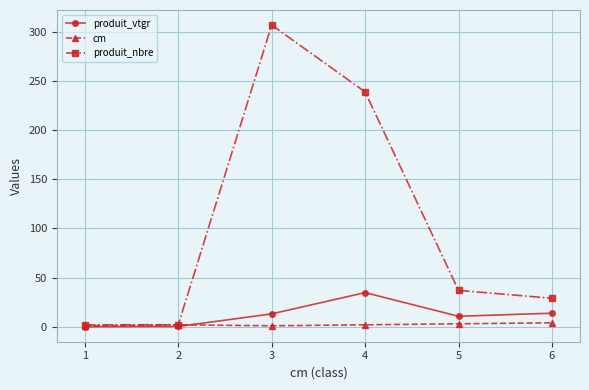

Where is the first local maximum for produit_vtgr?

4